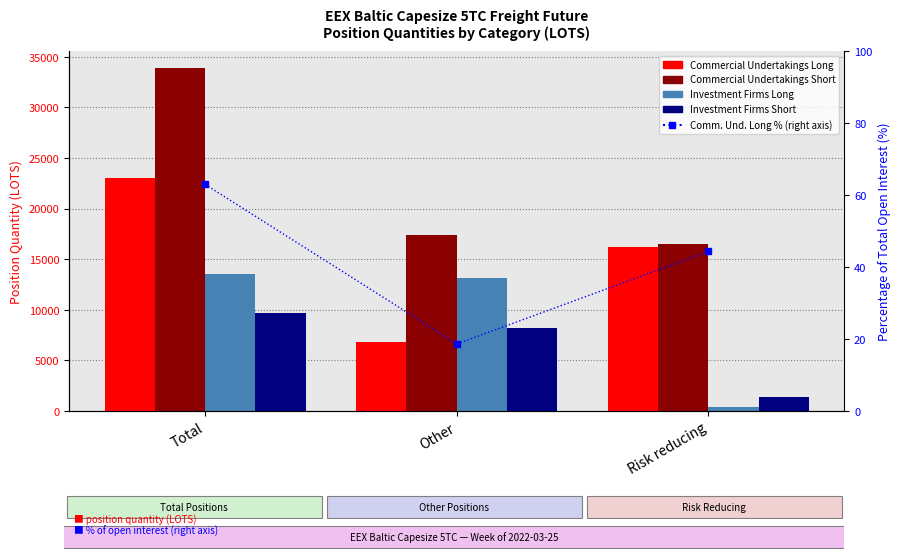

Is it true that Investment Firms Short equals 8230.2 at Other?

True